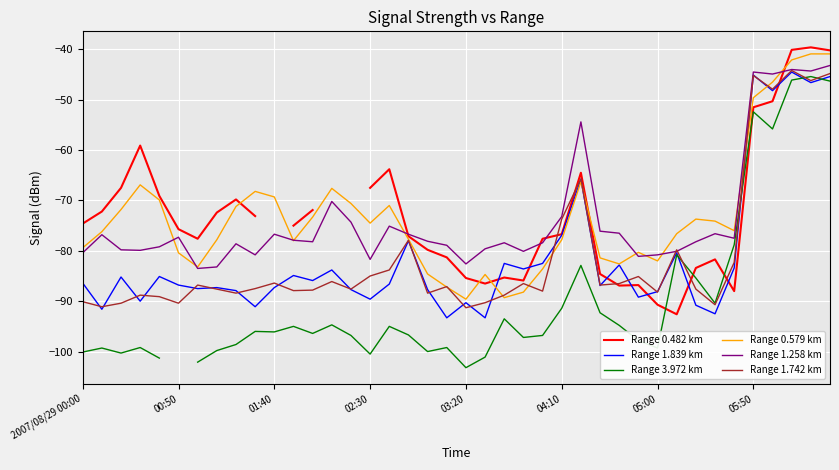

What are all the series names shown in the legend?

Range 0.482 km, Range 1.839 km, Range 3.972 km, Range 0.579 km, Range 1.258 km, Range 1.742 km